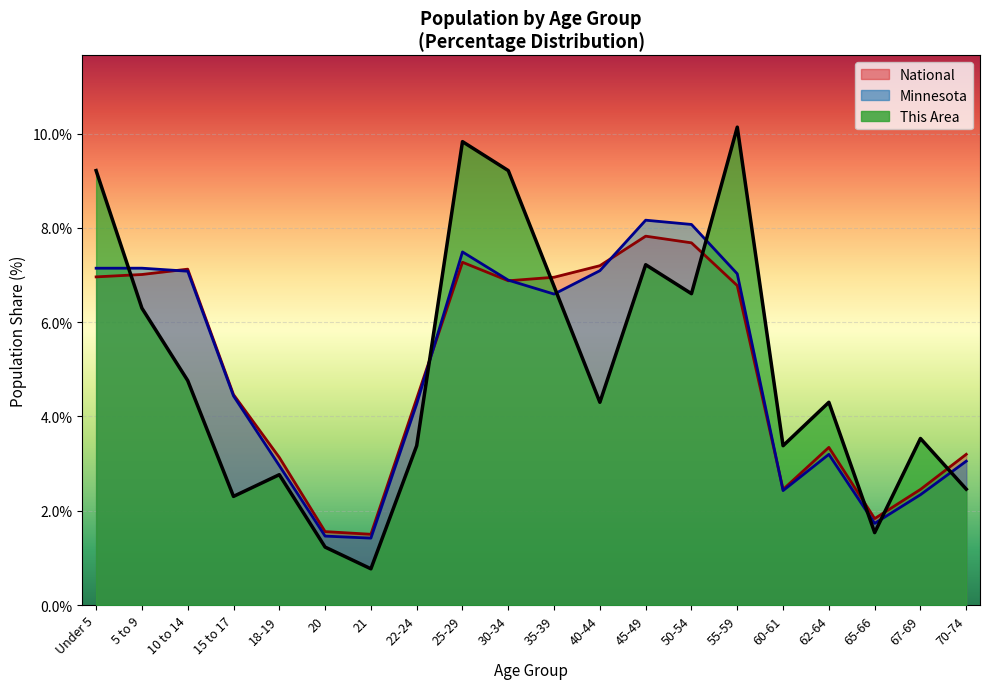

Reading left to right, transcribe all the data shown in this chart.

This Area: Under 5=9.2	5 to 9=6.3	10 to 14=4.8	15 to 17=2.3	18-19=2.8	20=1.2	21=0.8	22-24=3.4	25-29=9.8	30-34=9.2	35-39=6.8	40-44=4.3	45-49=7.2	50-54=6.6	55-59=10.1	60-61=3.4	62-64=4.3	65-66=1.5	67-69=3.5	70-74=2.5
Minnesota: Under 5=7.1	5 to 9=7.1	10 to 14=7.1	15 to 17=4.4	18-19=3.0	20=1.5	21=1.4	22-24=4.3	25-29=7.5	30-34=6.9	35-39=6.6	40-44=7.1	45-49=8.2	50-54=8.1	55-59=7.0	60-61=2.4	62-64=3.2	65-66=1.7	67-69=2.3	70-74=3.1
National: Under 5=7.0	5 to 9=7.0	10 to 14=7.1	15 to 17=4.5	18-19=3.1	20=1.6	21=1.5	22-24=4.4	25-29=7.3	30-34=6.9	35-39=7.0	40-44=7.2	45-49=7.8	50-54=7.7	55-59=6.8	60-61=2.5	62-64=3.3	65-66=1.8	67-69=2.5	70-74=3.2